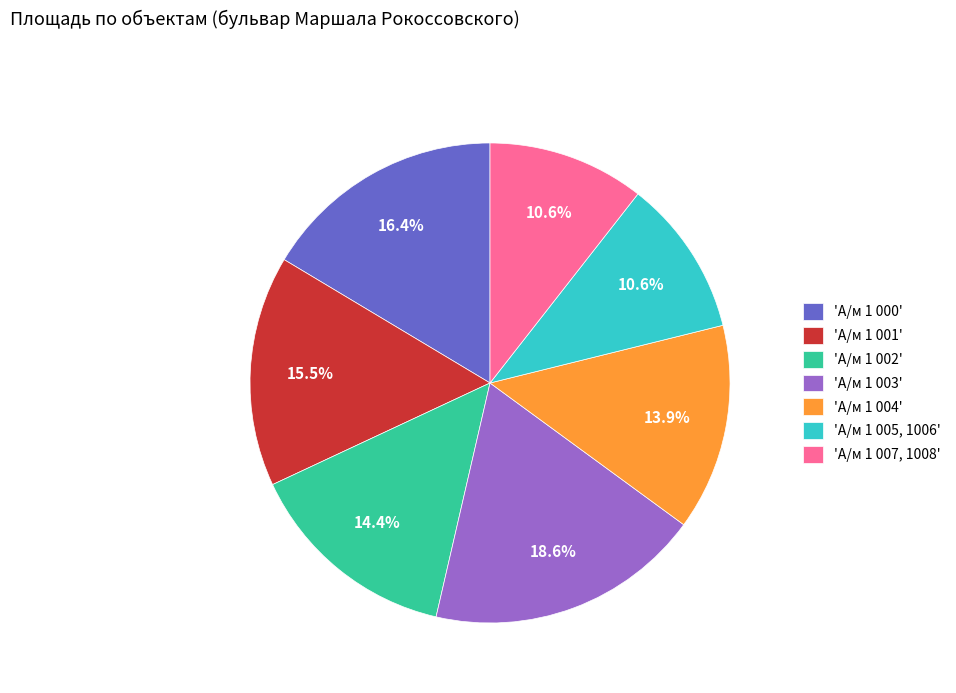

Which category has the biggest portion of the pie?

'А/м 1 003'